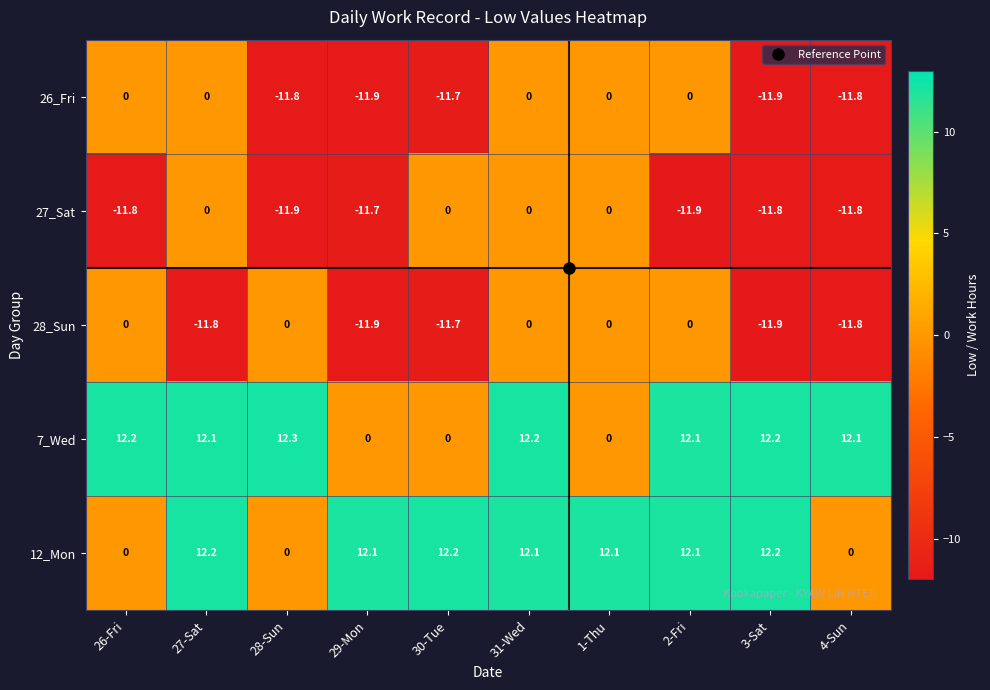

What is the lowest value of the 26_Fri series?

-11.9